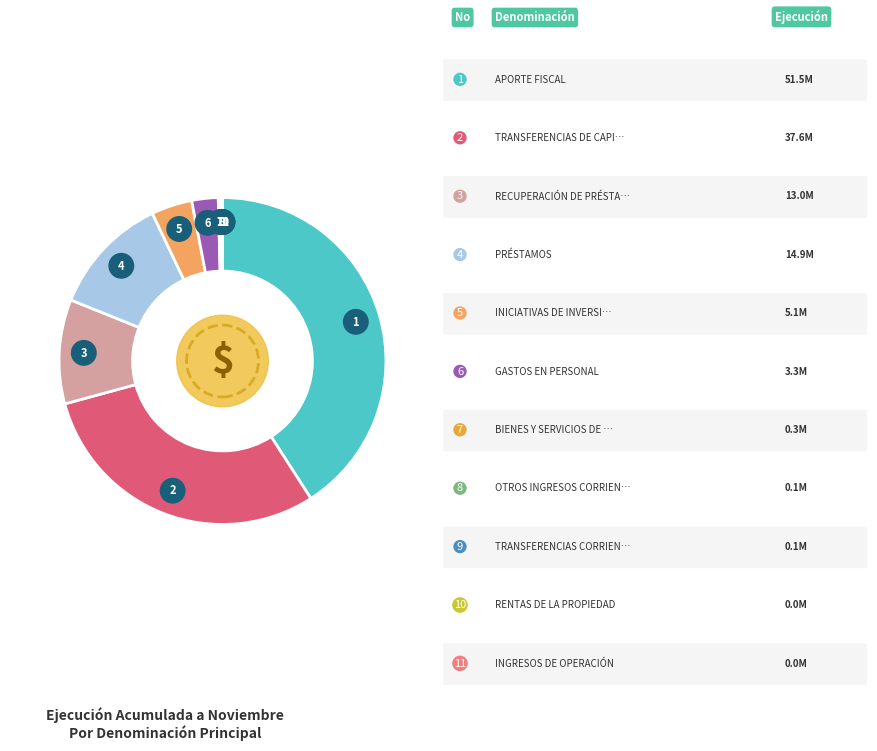

Is there any slice that represents more than half of the pie?

No